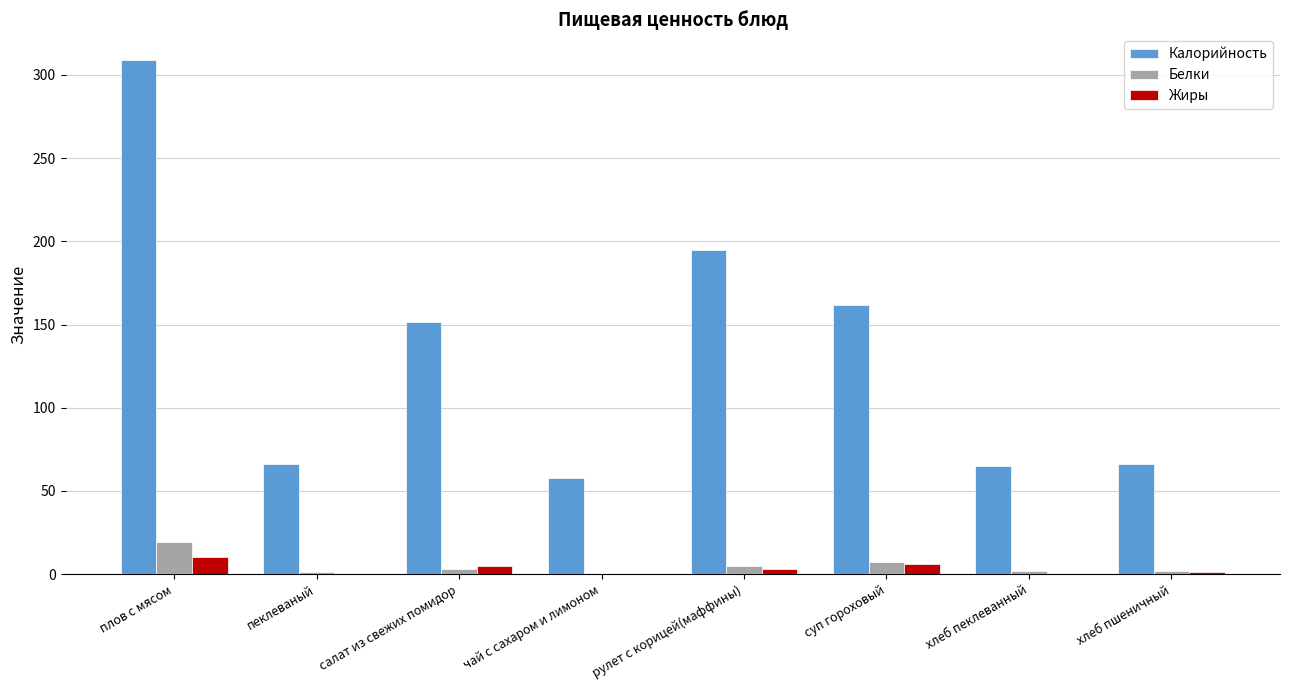

Is the value of Жиры at хлеб пеклеванный greater than the value of Белки at суп гороховый?

No